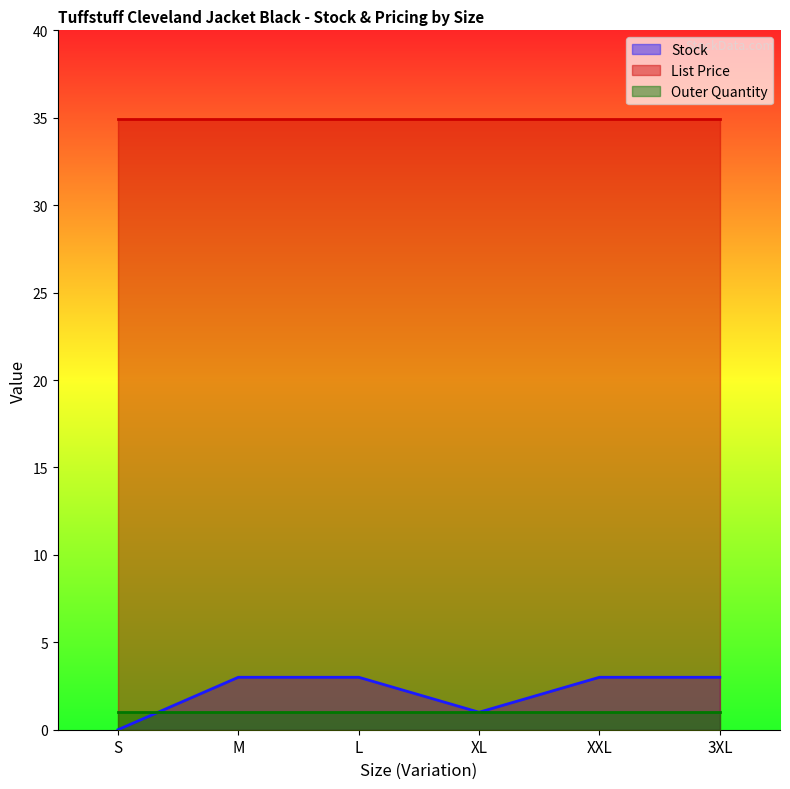

How many values in Stock are above zero?

5